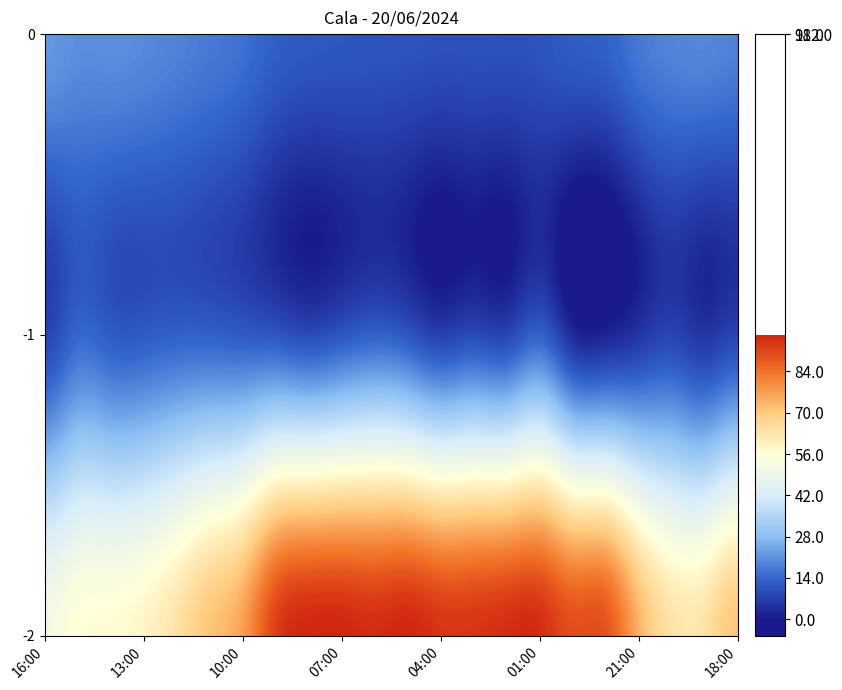

At which category is the sum across all series the highest?

06:00